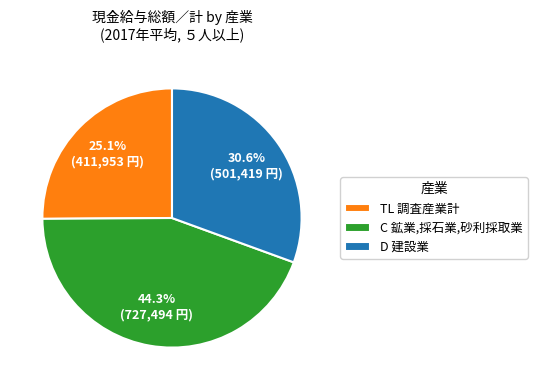

To the nearest percent, what percentage of the pie is C 鉱業,採石業,砂利採取業?

44%